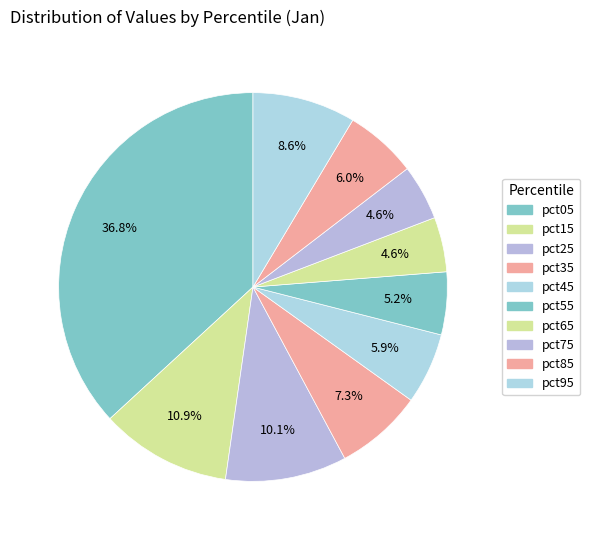

How many segments does this pie chart have?

10